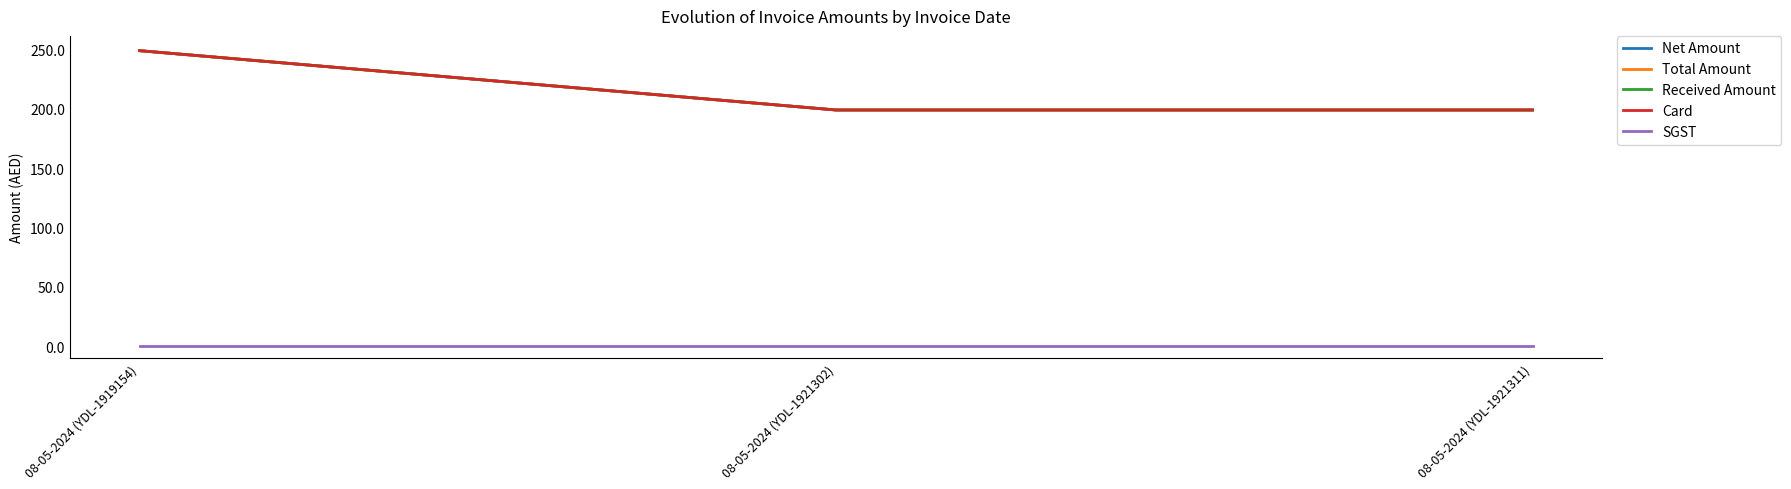

The Total Amount series shows 116 at 08-05-2024 (YDL-1919154). True or false?

False